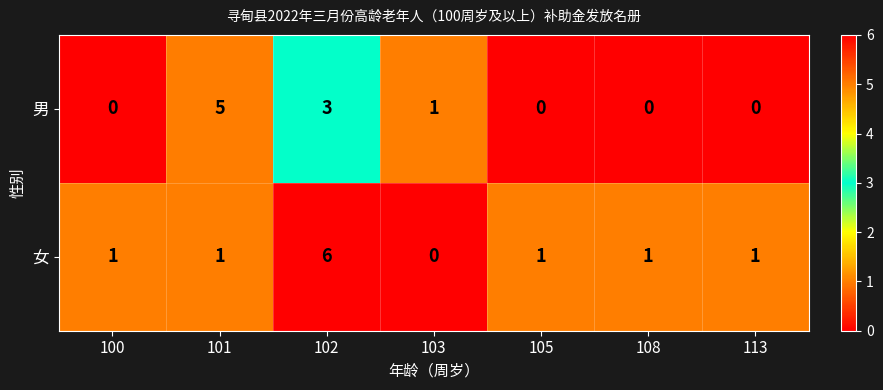

True or false: 男 has a value of 3 at 113.

False